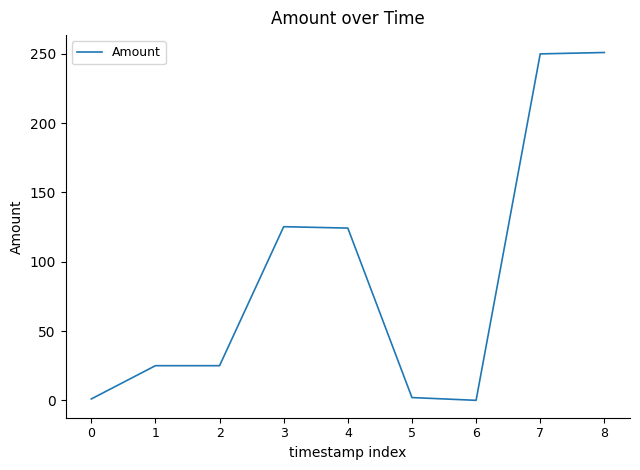

What is the difference between the maximum and minimum values?

251.0